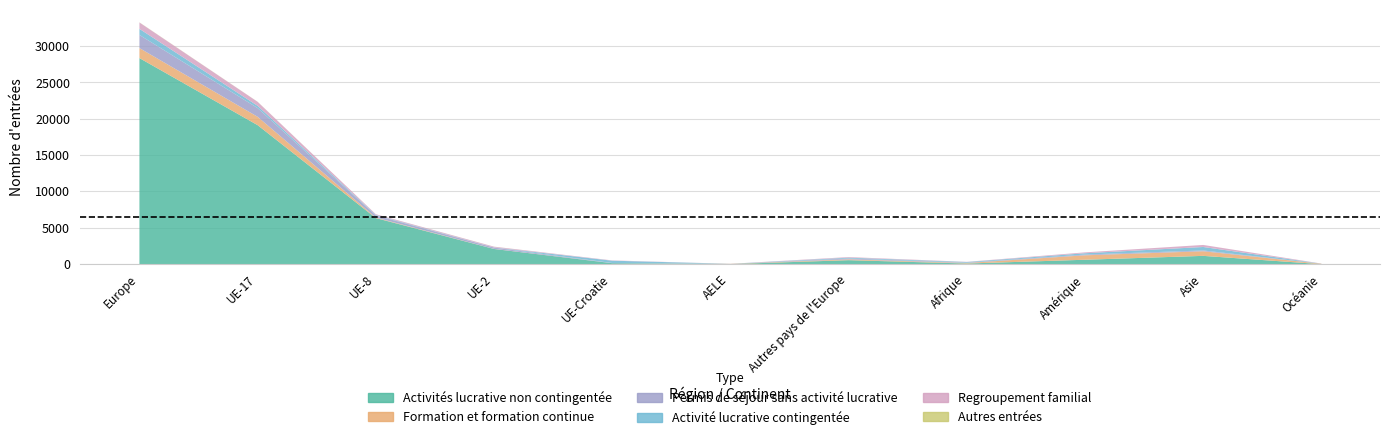

The value of Formation et formation continue at Océanie is 55. True or false?

True